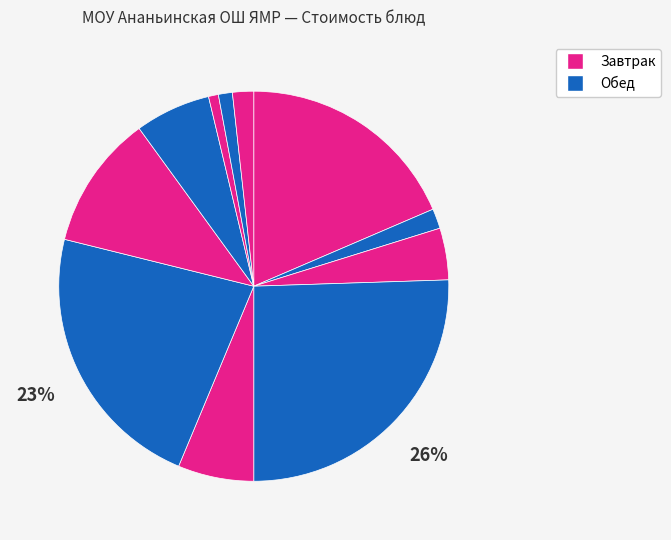

Which category has the smallest portion of the pie?

Батон нарезной (обед)